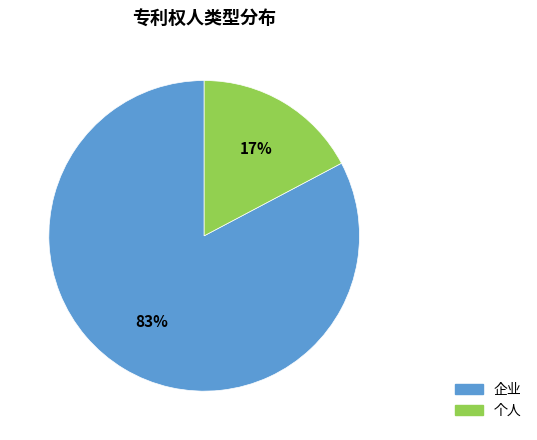

Between 企业 and 个人, which is larger?

企业